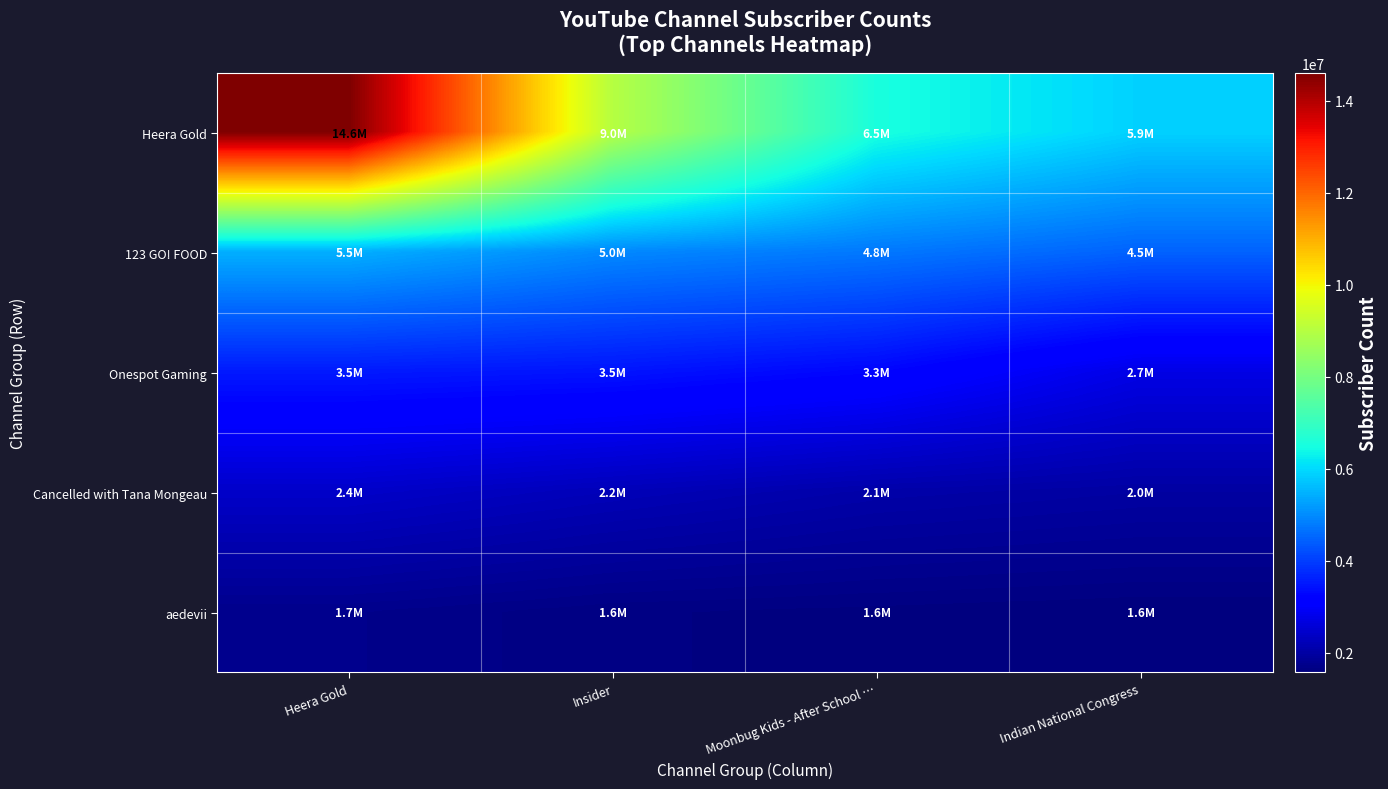

Reading left to right, transcribe all the data shown in this chart.

Heera Gold: Heera Gold=14600000	Insider=9010000	Moonbug Kids - After School …=6540000	Indian National Congress=5880000
123 GO! FOOD: Heera Gold=5450000	Insider=4960000	Moonbug Kids - After School …=4750000	Indian National Congress=4470000
Onespot Gaming: Heera Gold=3530000	Insider=3460000	Moonbug Kids - After School …=3260000	Indian National Congress=2740000
Cancelled with Tana Mongeau: Heera Gold=2420000	Insider=2230000	Moonbug Kids - After School …=2060000	Indian National Congress=1980000
aedevii: Heera Gold=1730000	Insider=1630000	Moonbug Kids - After School …=1600000	Indian National Congress=1570000